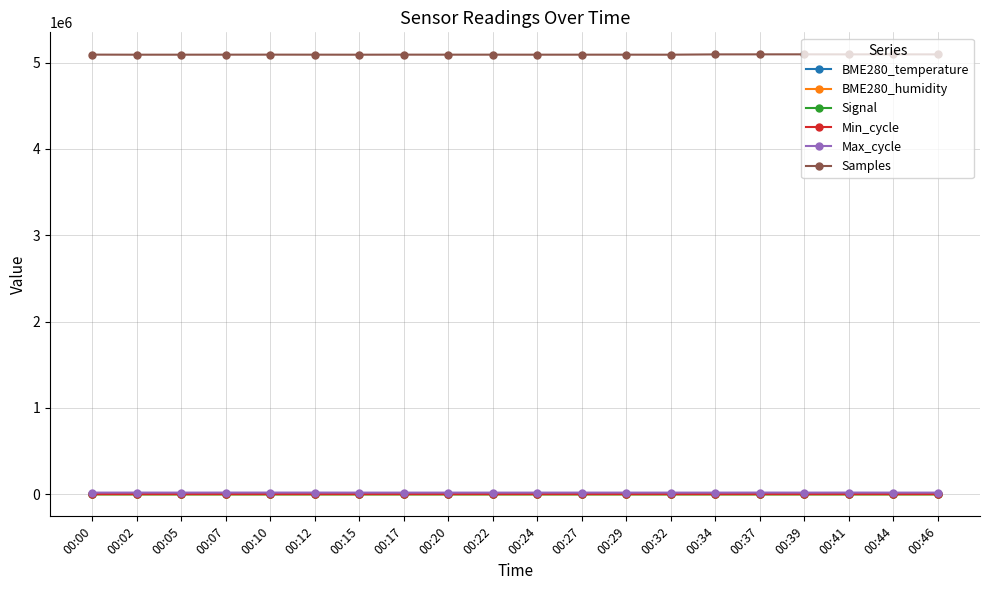

True or false: BME280_humidity has more than 2 interior local peaks.

True